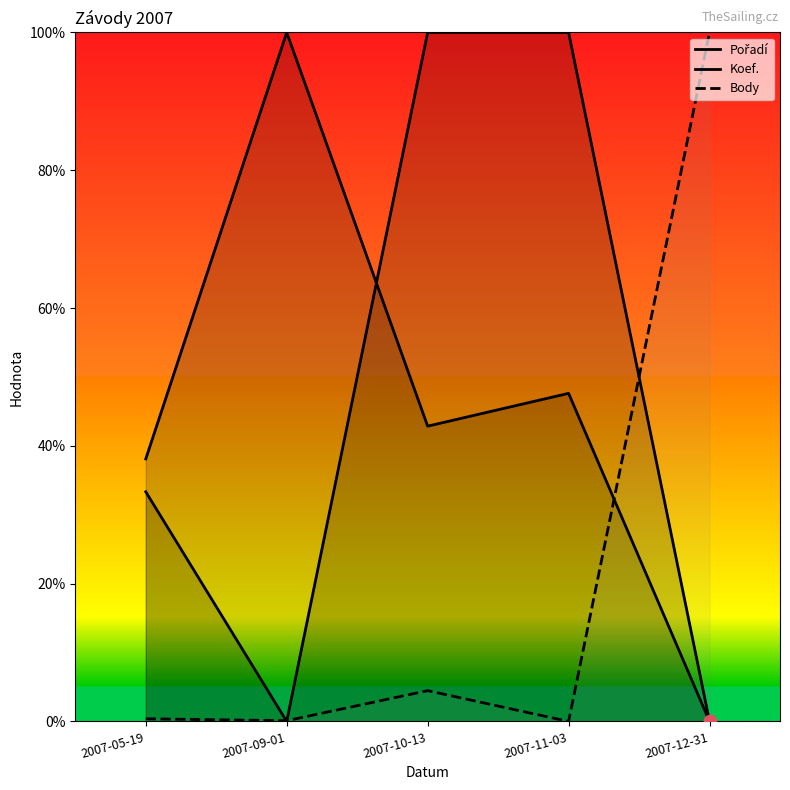

Which series has the widest spread of Y values?

Body